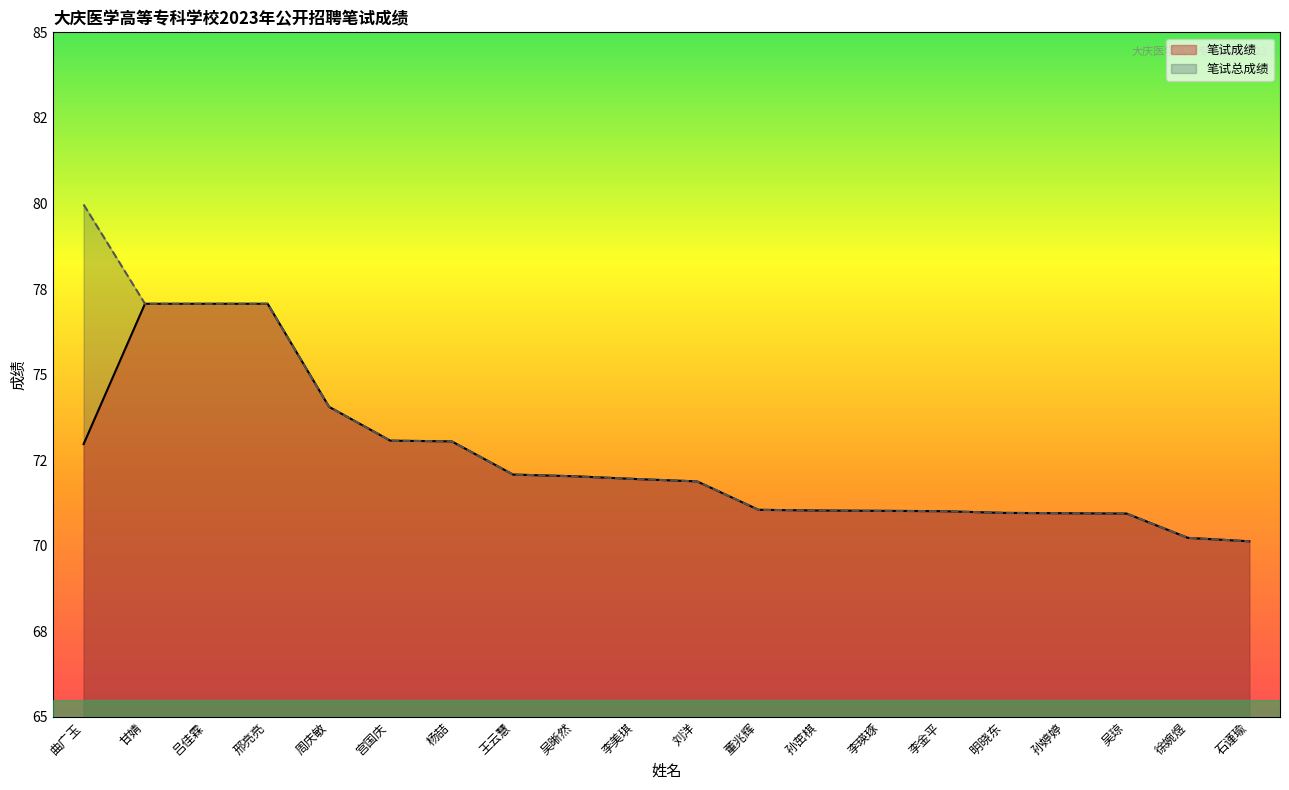

Reading left to right, transcribe all the data shown in this chart.

笔试成绩: 73.0	77.1	77.1	77.1	74.1	73.1	73.0	72.1	72.0	72.0	71.9	71.0	71.0	71.0	71.0	71.0	71.0	70.9	70.2	70.1
笔试总成绩: 80.0	77.1	77.1	77.1	74.1	73.1	73.0	72.1	72.0	72.0	71.9	71.0	71.0	71.0	71.0	71.0	71.0	70.9	70.2	70.1